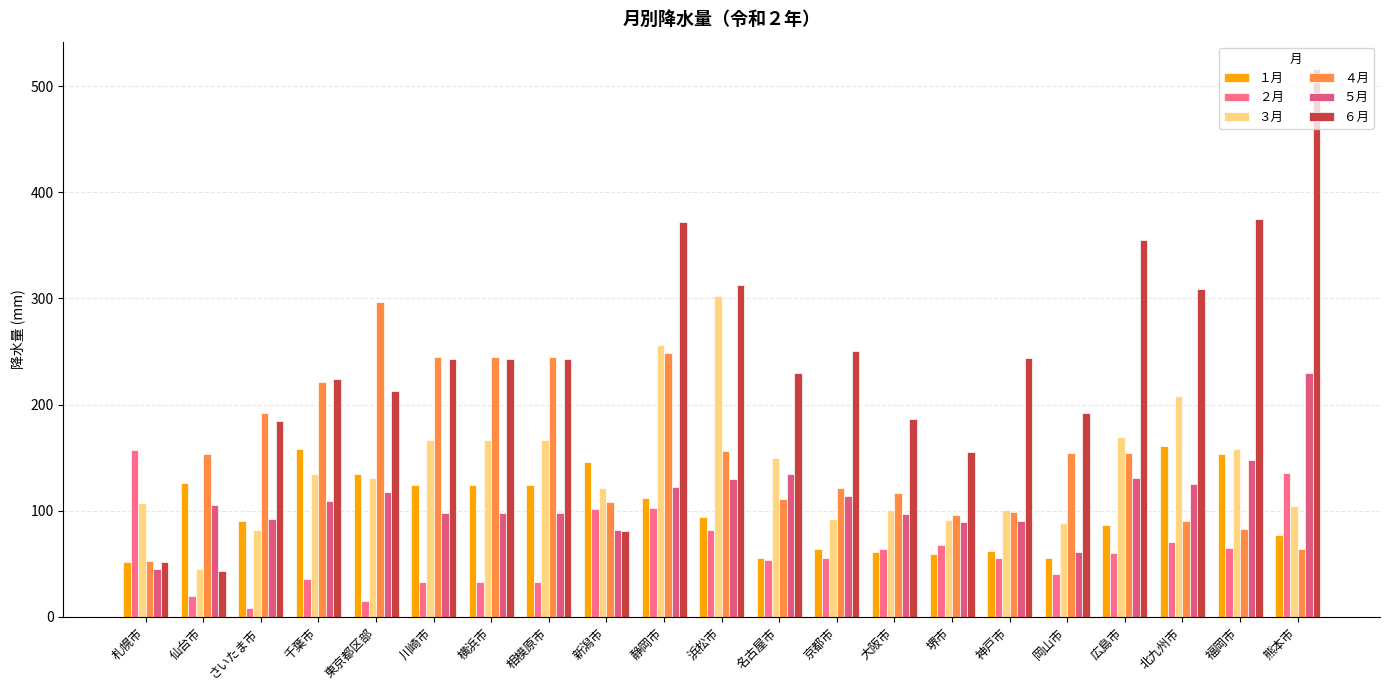

What is the label of the 20th bar from the right?

仙台市